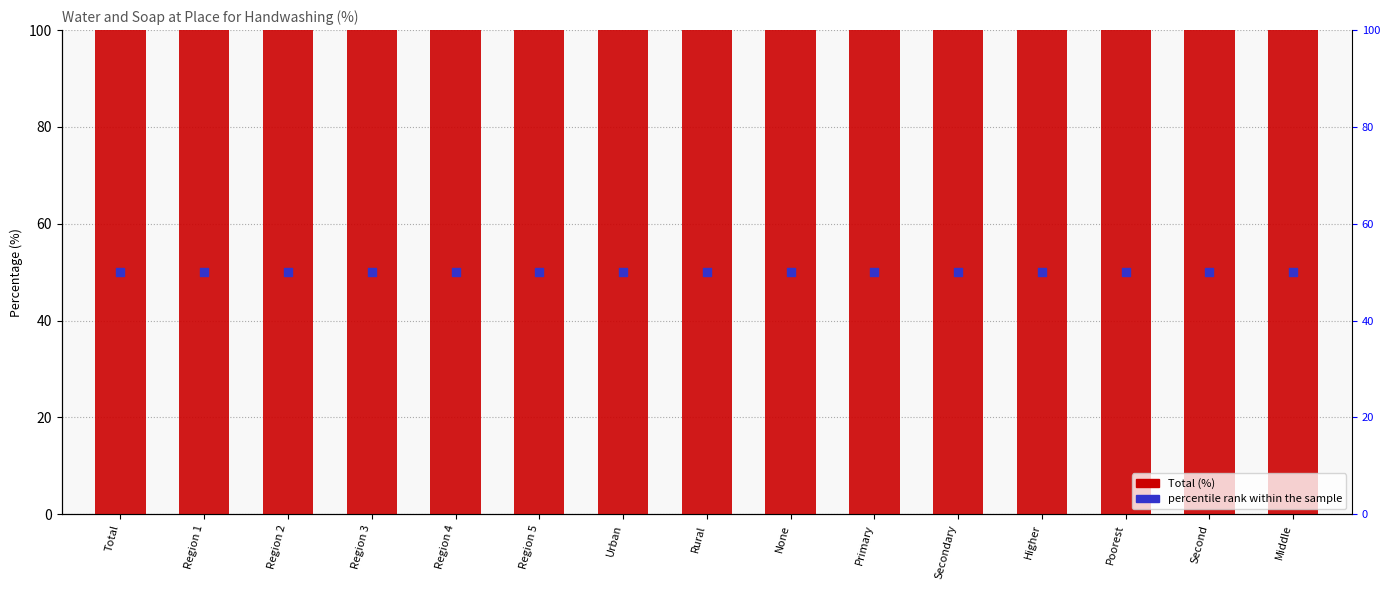

At which category is the sum across all series the highest?

Total